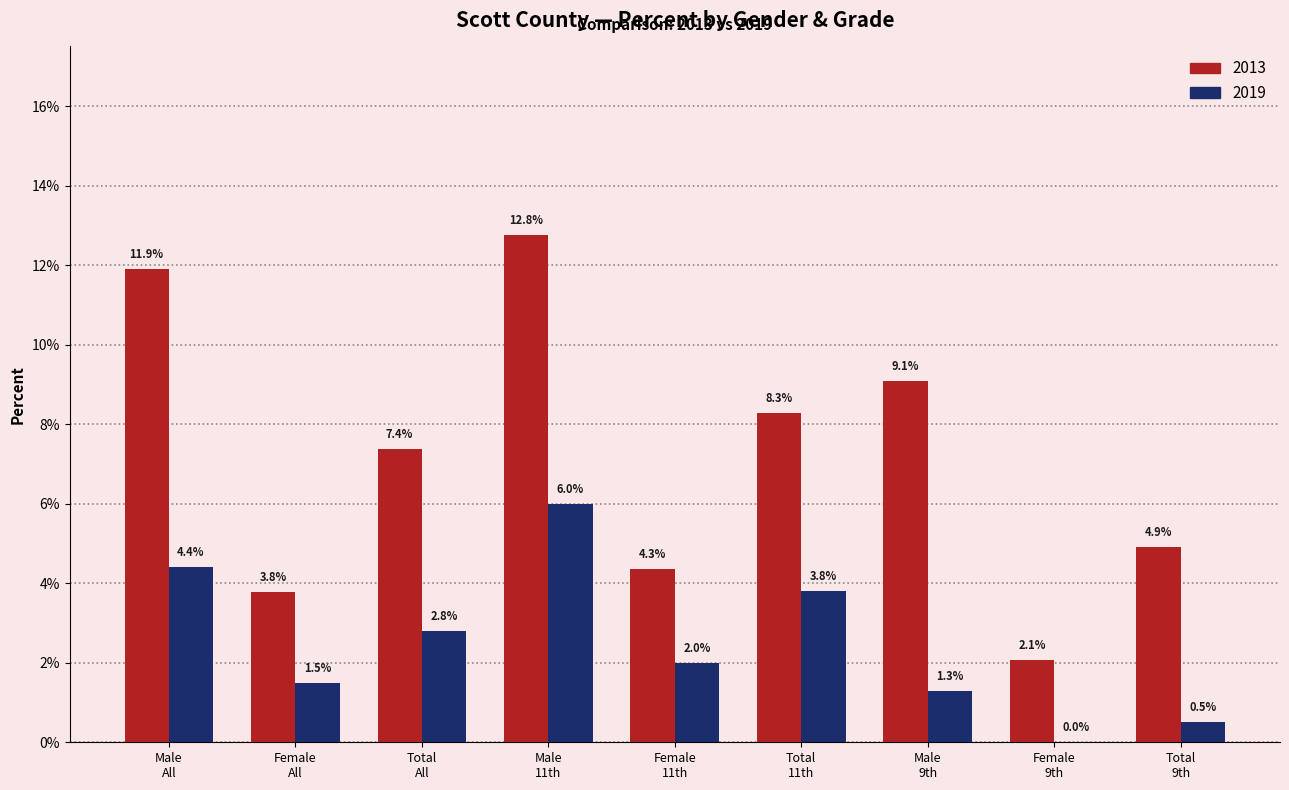

Reading left to right, list all the values displayed in this chart.

2013: 0.1	0.0	0.1	0.1	0.0	0.1	0.1	0.0	0.0
2019: 0.0	0.0	0.0	0.1	0.0	0.0	0.0	0.0	0.0